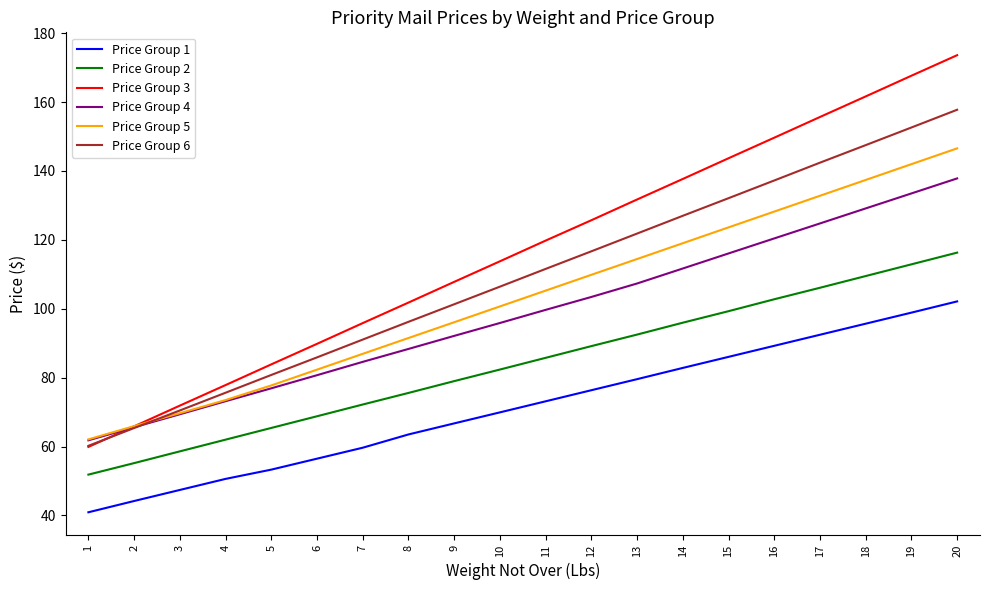

How many lines are shown in the chart?

6